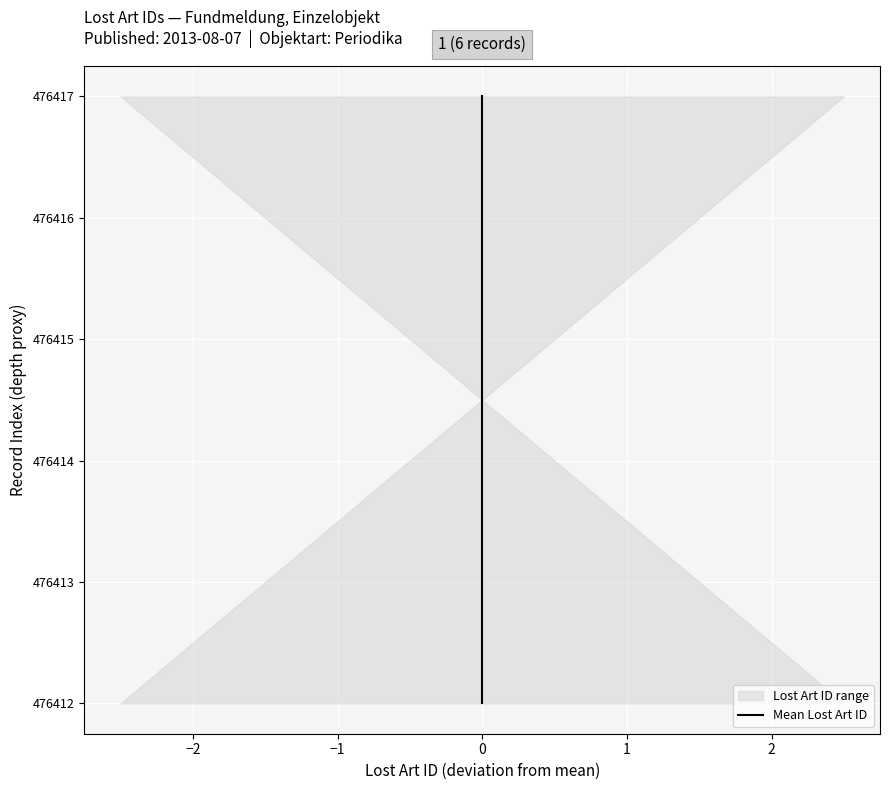

What is the difference between the second highest and second lowest values?

3